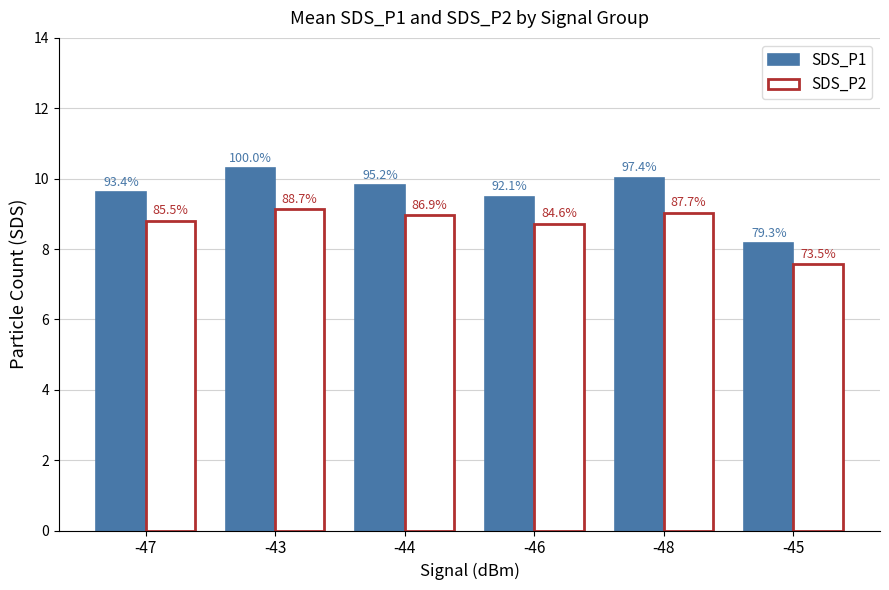

What is the sum of the SDS_P1 values at -48 and -47?

19.6